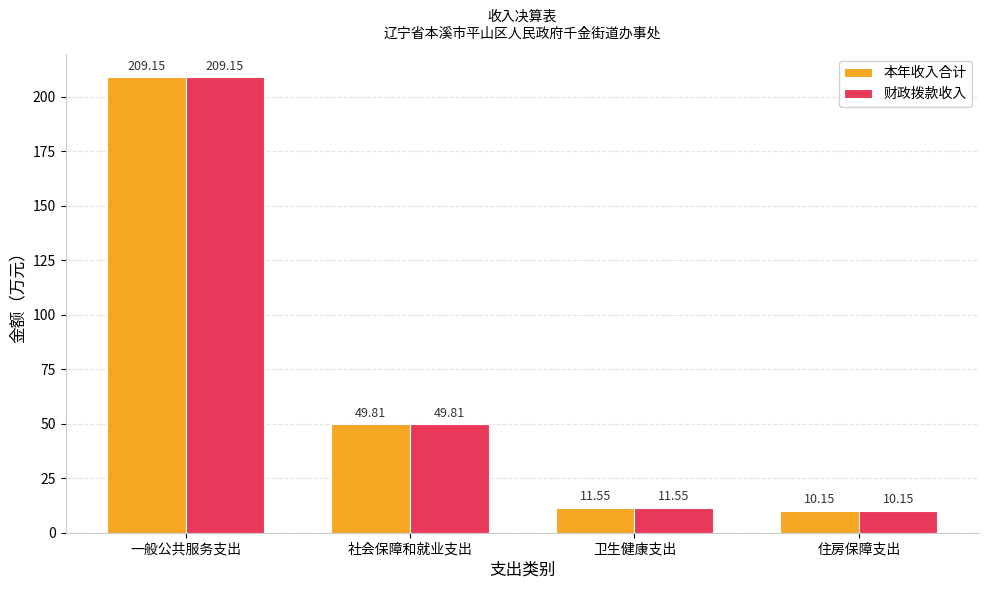

What is the highest value of the 本年收入合计 series?

209.2